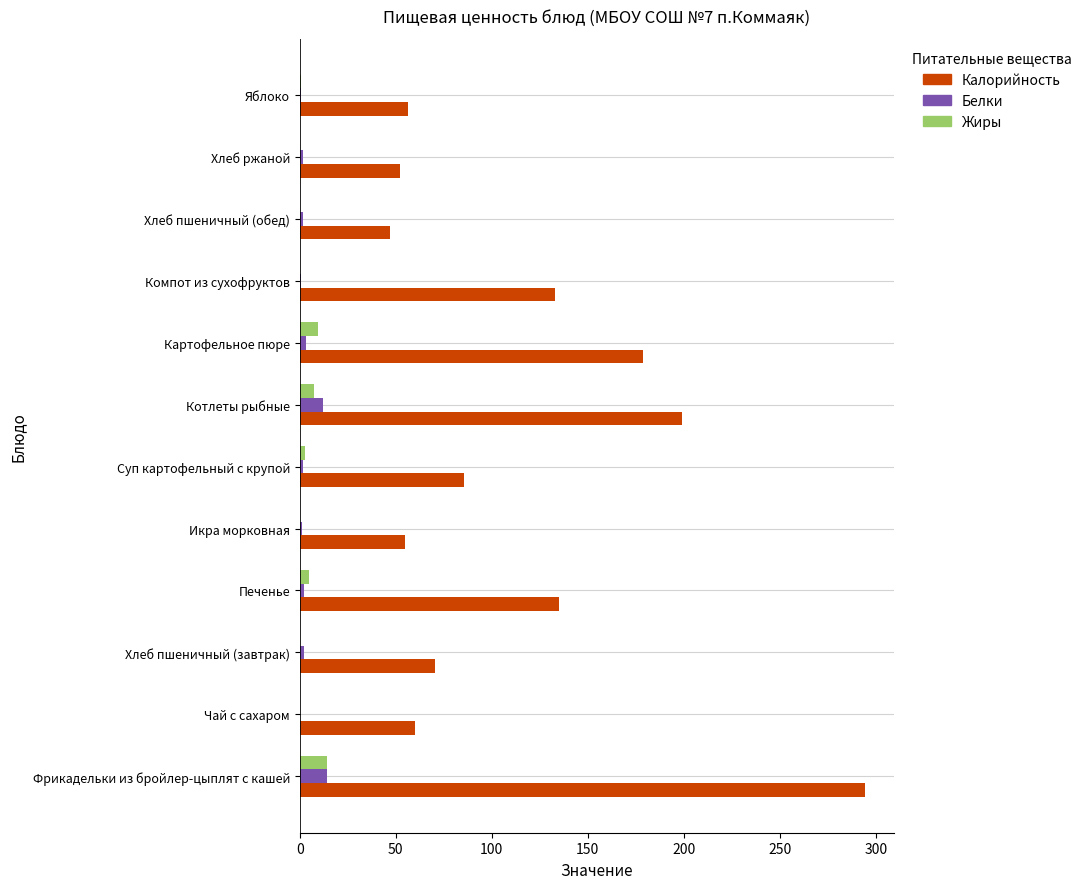

What is the average value of the Белки series?

3.5